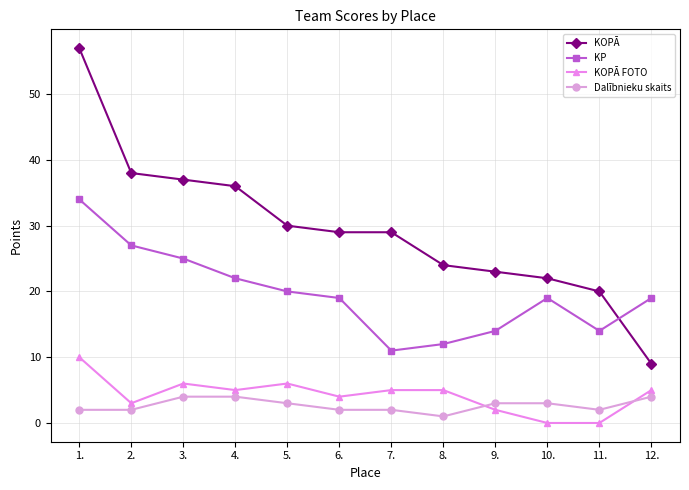

What is the lowest value of the KOPĀ series?

9